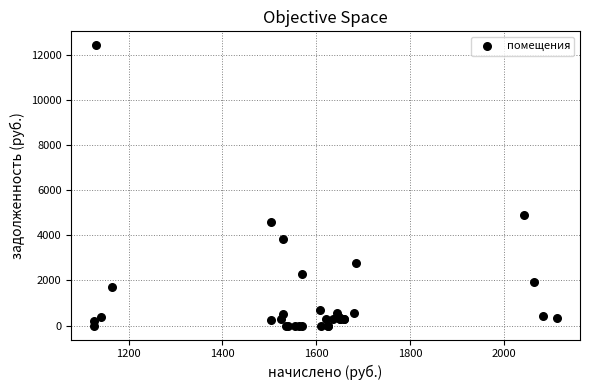

What Y value in the scatter plot is closest to 6216?

4921.3